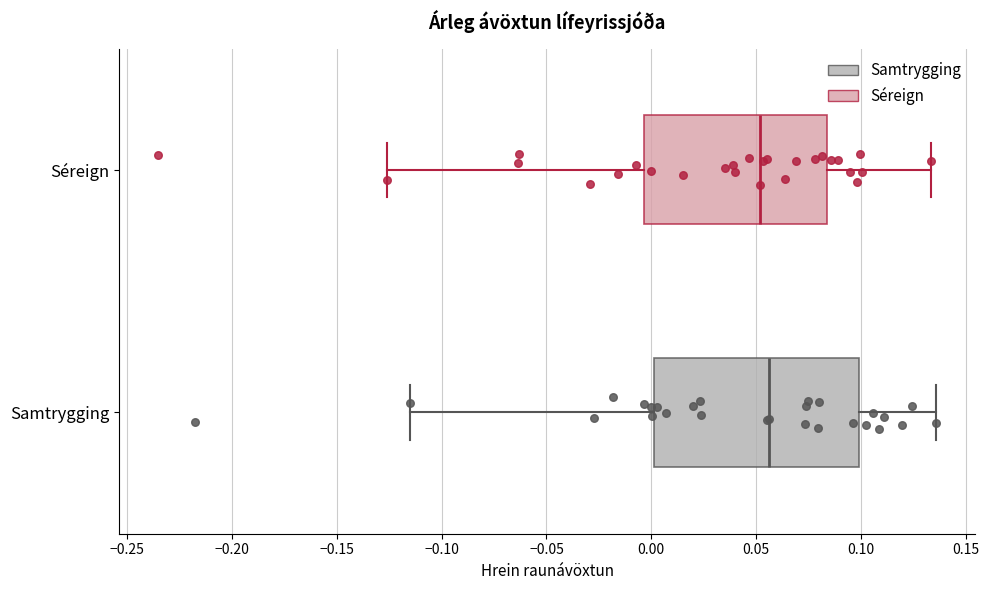

Where is the left edge of the box for Séreign on the x-axis? The values are not printed on the chart, so give them approximately, as read against the axis.

-0.005